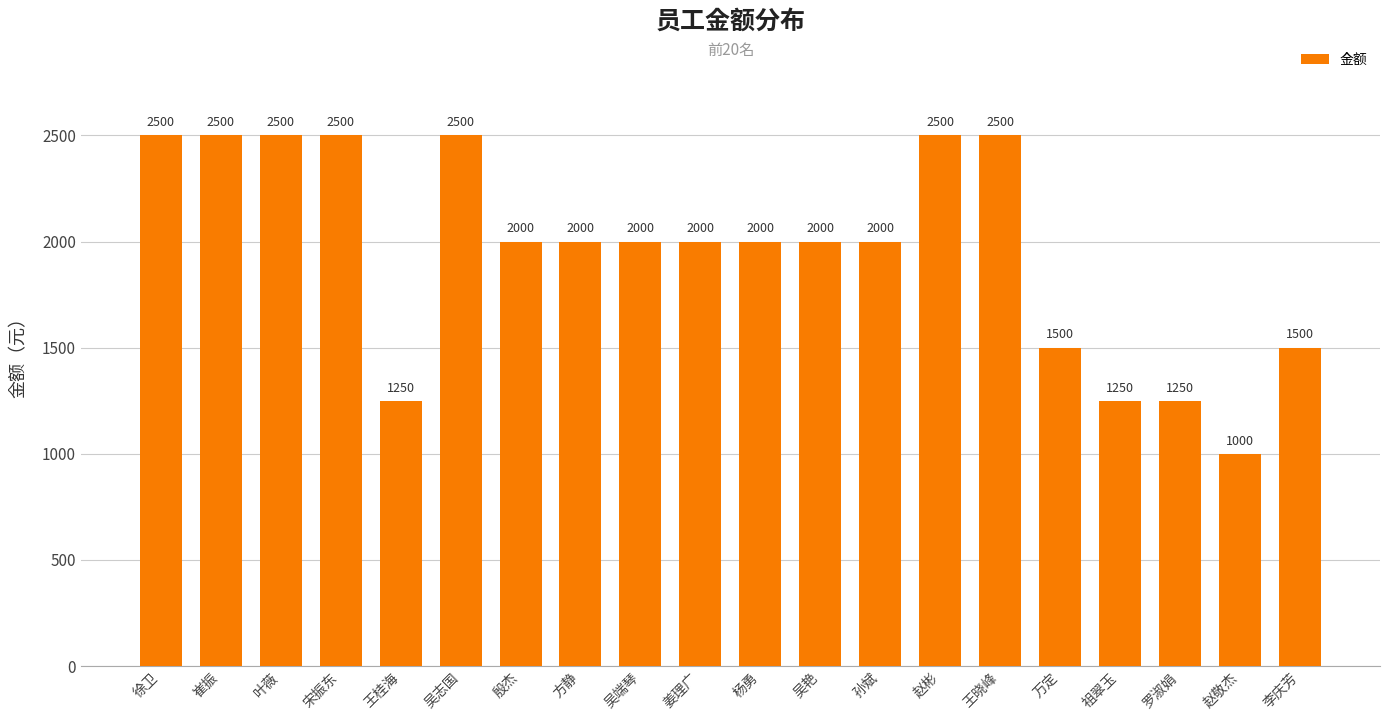

Is it true that the value at 吴艳 is 727?

False